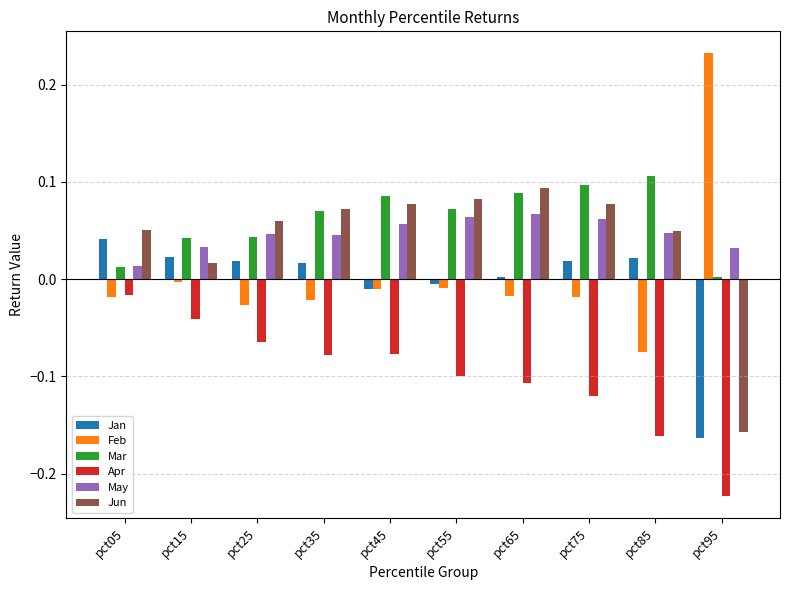

Rank the series at pct95 from highest to lowest value.

Feb, May, Mar, Jun, Jan, Apr